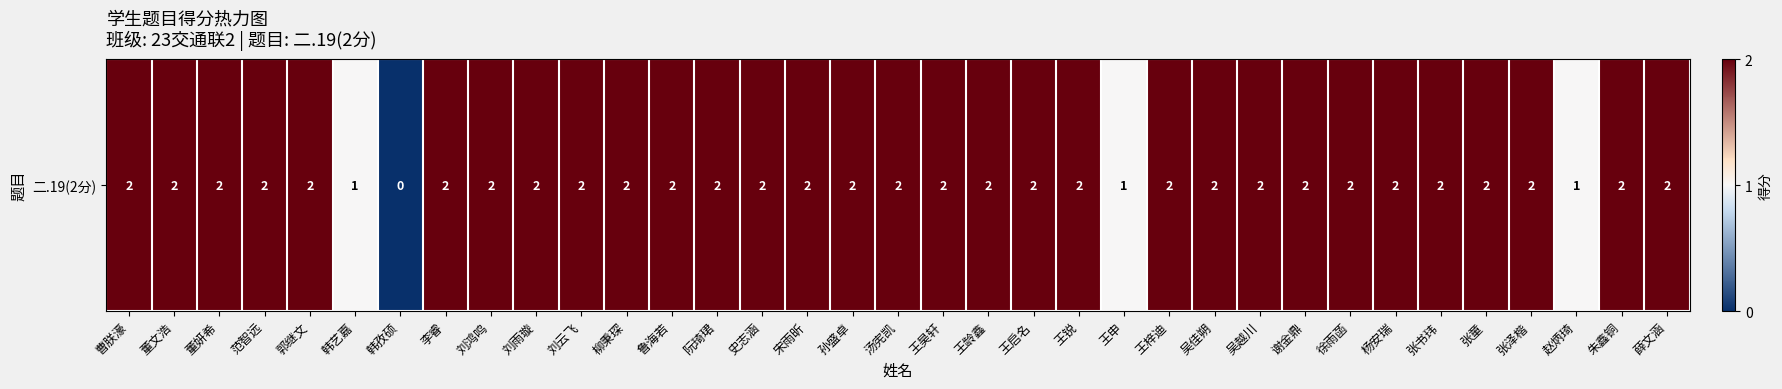

List the labels in order of value, smallest first.

韩孜硕, 韩艺嘉, 王申, 赵炳琦, 曹朕濠, 董文浩, 董妍希, 范智远, 郭继文, 李睿, 刘鸿鸣, 刘雨璇, 刘云飞, 柳秉琛, 鲁海若, 阮琦珺, 史志涵, 宋雨昕, 孙盛卓, 汤宪凯, 王昊轩, 王龄鑫, 王启名, 王锐, 王梓迪, 吴佳朔, 吴越川, 谢金鼎, 徐雨菡, 杨安瑞, 张书玮, 张童, 张泽楷, 朱鑫铜, 薛文涵